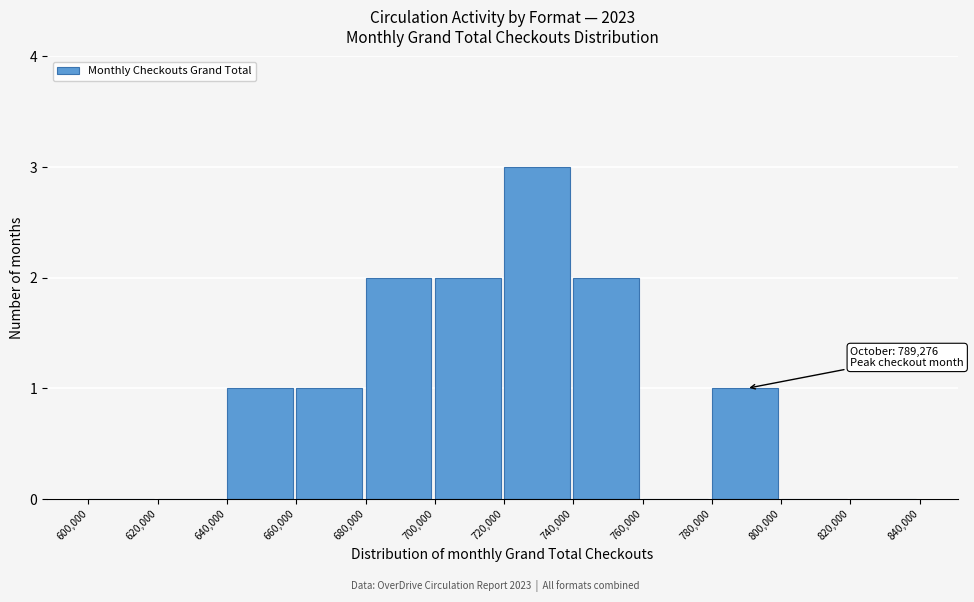

Which range on the x-axis has the tallest bar?

720,000 to 740,000